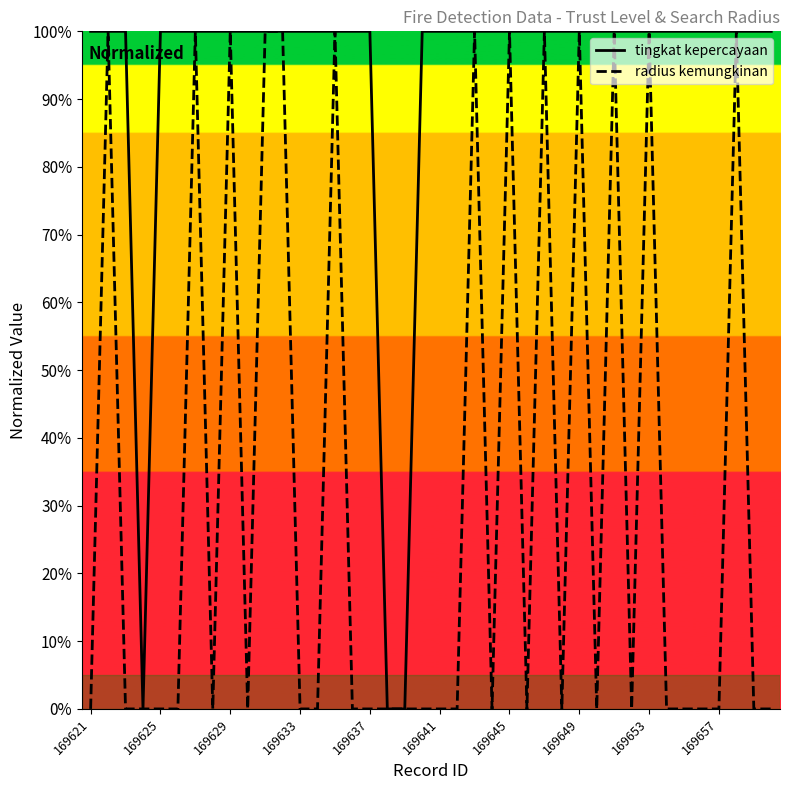

What is the difference between the maximum and minimum values in the radius kemungkinan series?

1.0